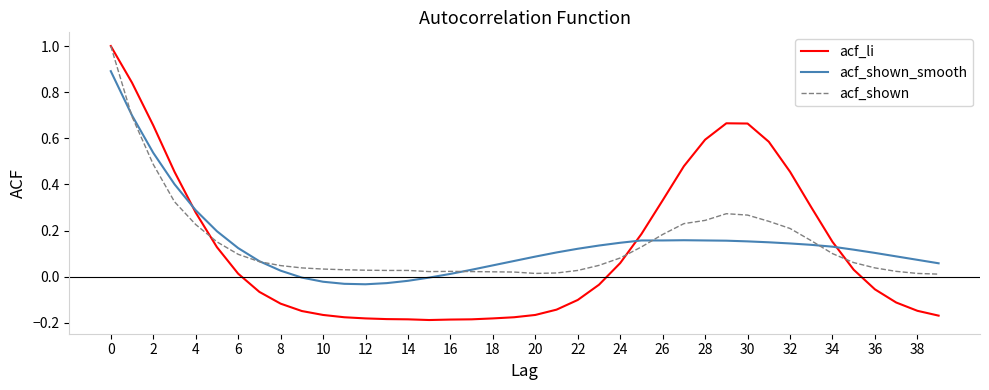

What is the maximum value for acf_shown_smooth?

0.9